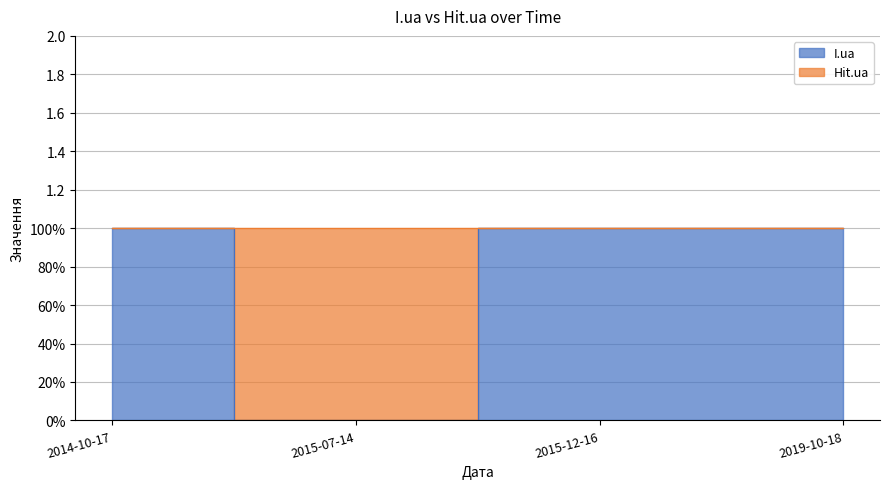

The chart shows a value of 1 at 2019-10-18. True or false?

True